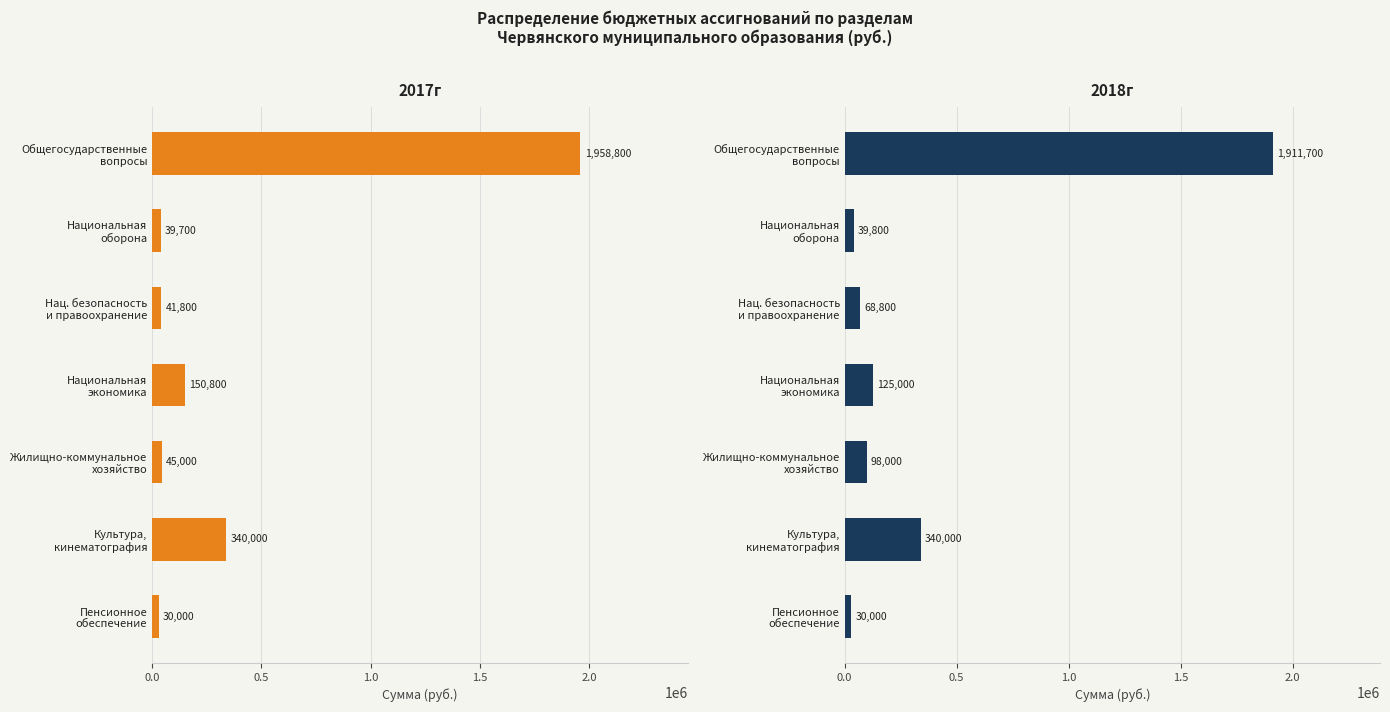

Which series has the largest range (max minus min)?

2017г